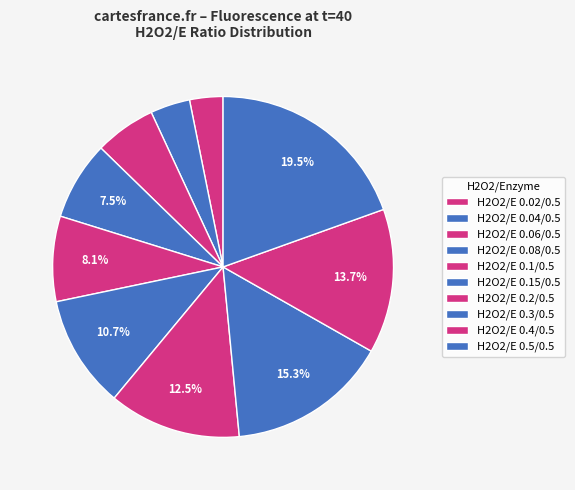

Count the number of slices in the pie.

10